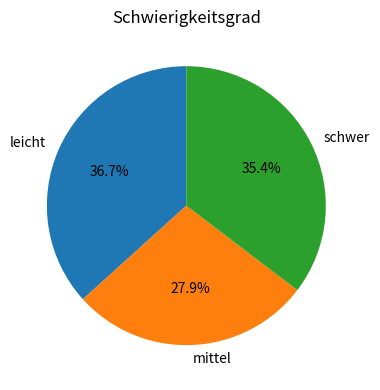

Between mittel and schwer, which is larger?

schwer